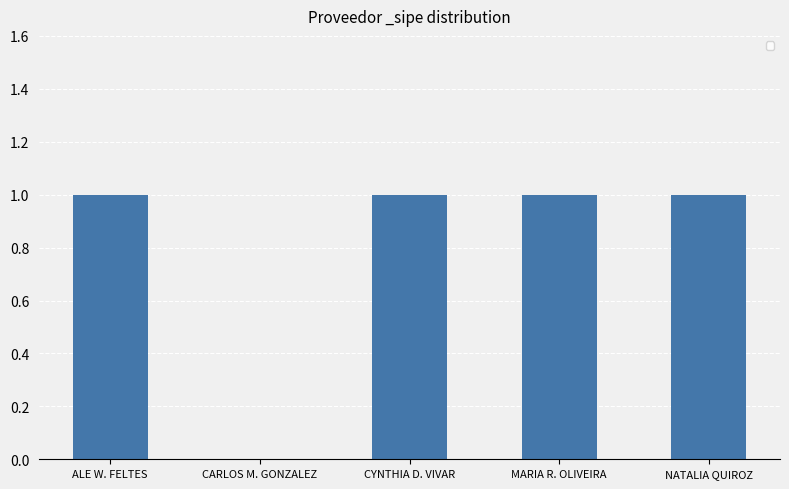

What is the sum of all values?

4